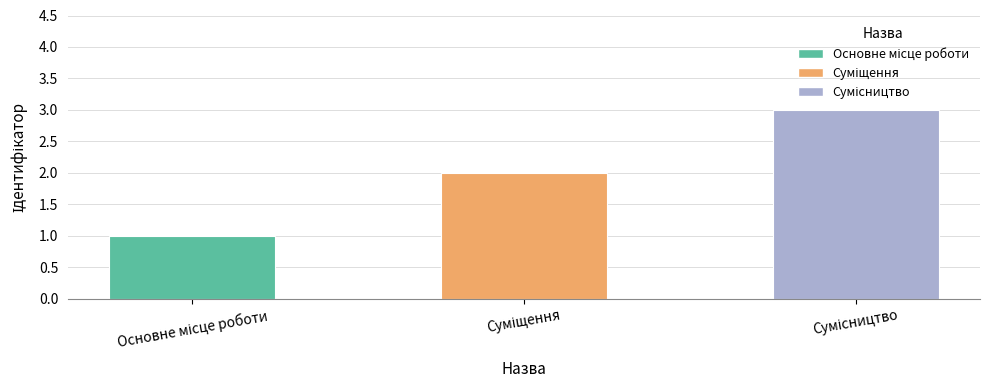

How many distinct data groups are displayed?

1